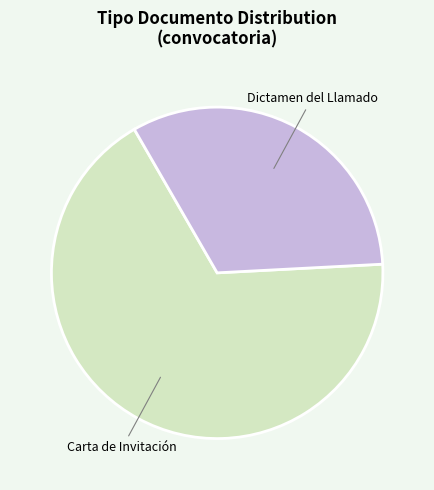

Does any single category account for the majority?

Yes